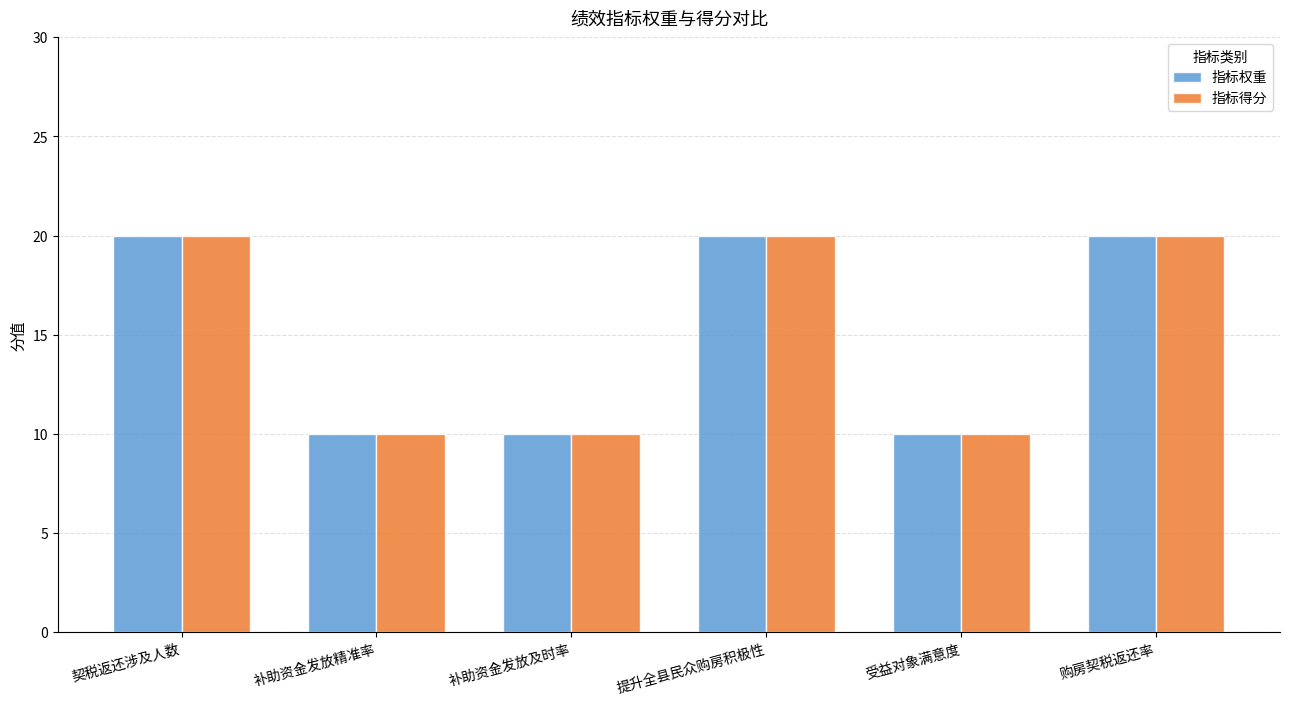

What is the maximum value for 指标权重?

20